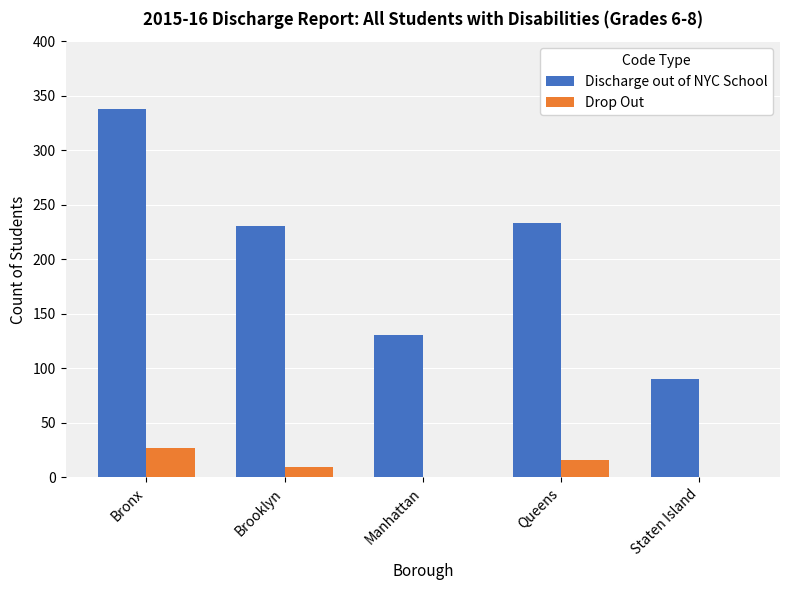

How many groups of bars are there?

5